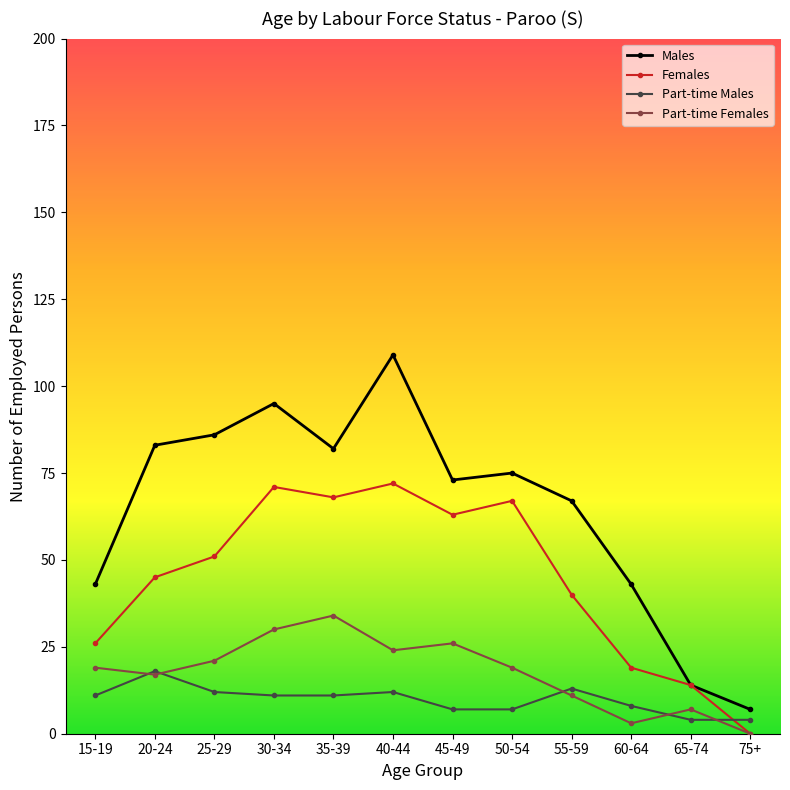

Is it true that Part-time Males equals 4 at 75+?

True